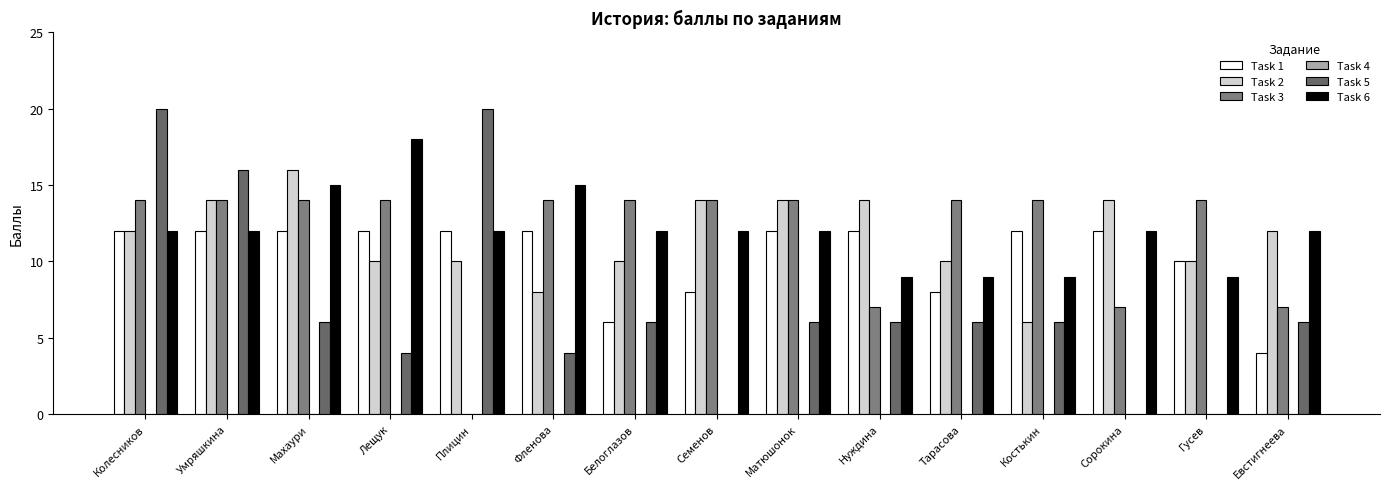

Which series has the largest range (max minus min)?

Task 5